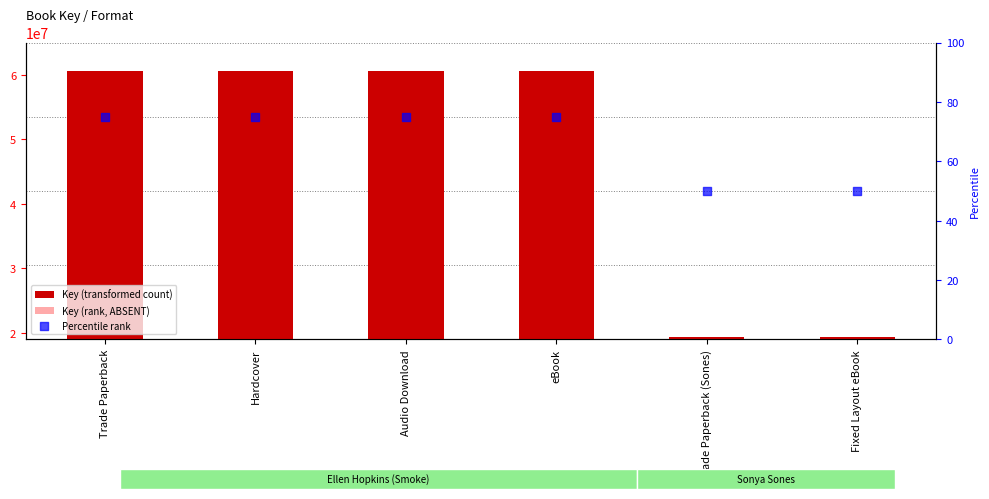

What is the total value across all series at Trade Paperback?

119975896.0